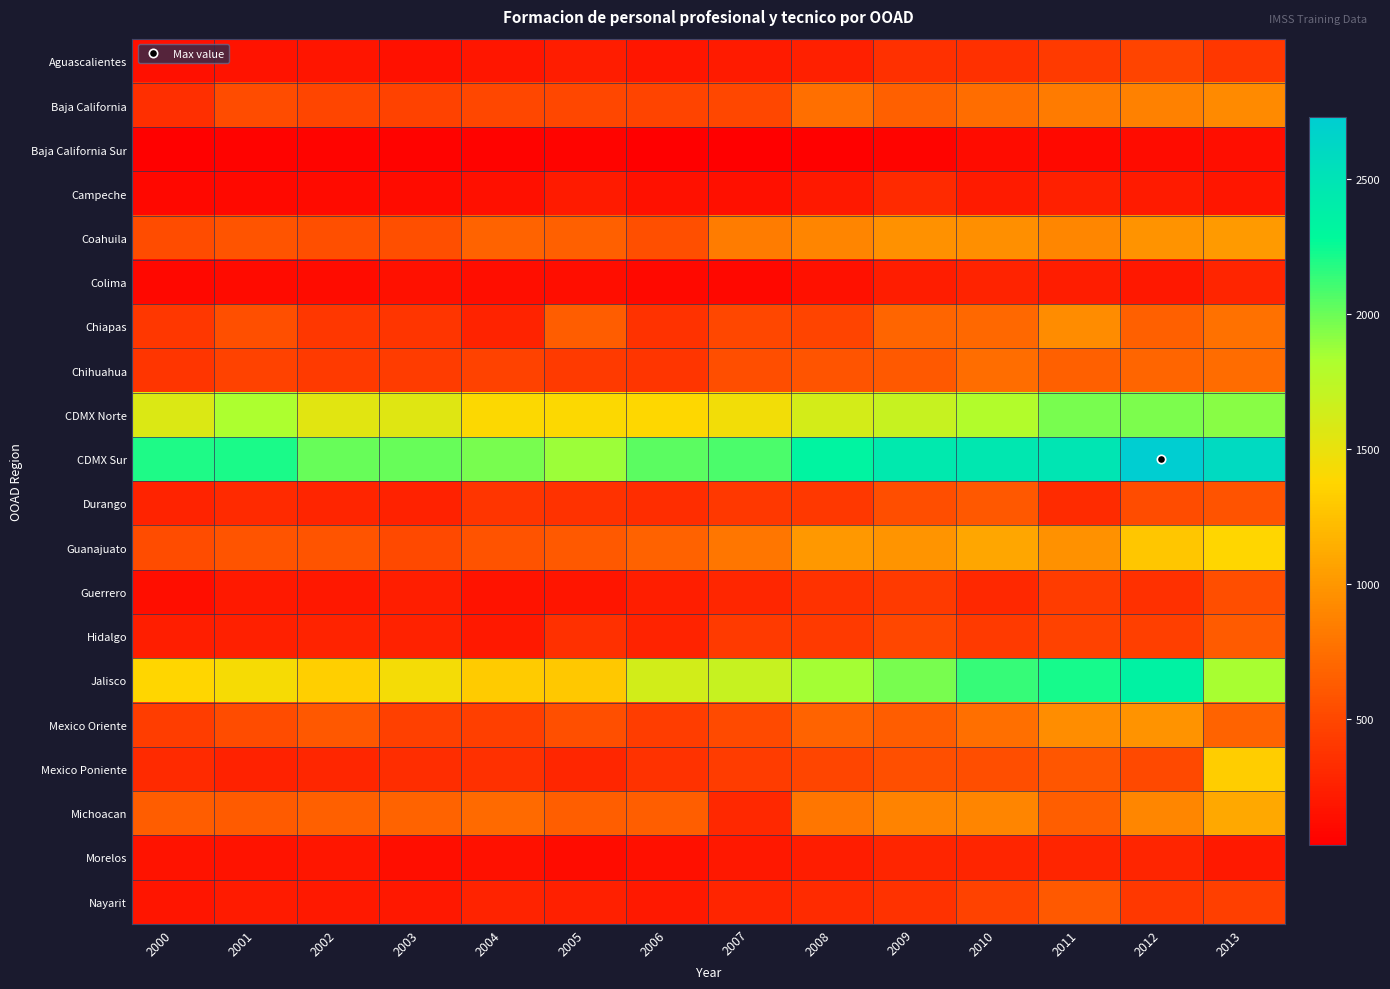

What is the total value across all series at 2010?

15845